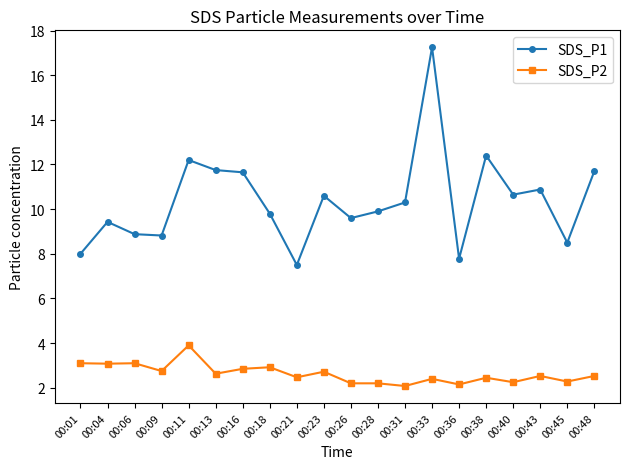

True or false: SDS_P1 and SDS_P2 intersect in this chart.

False